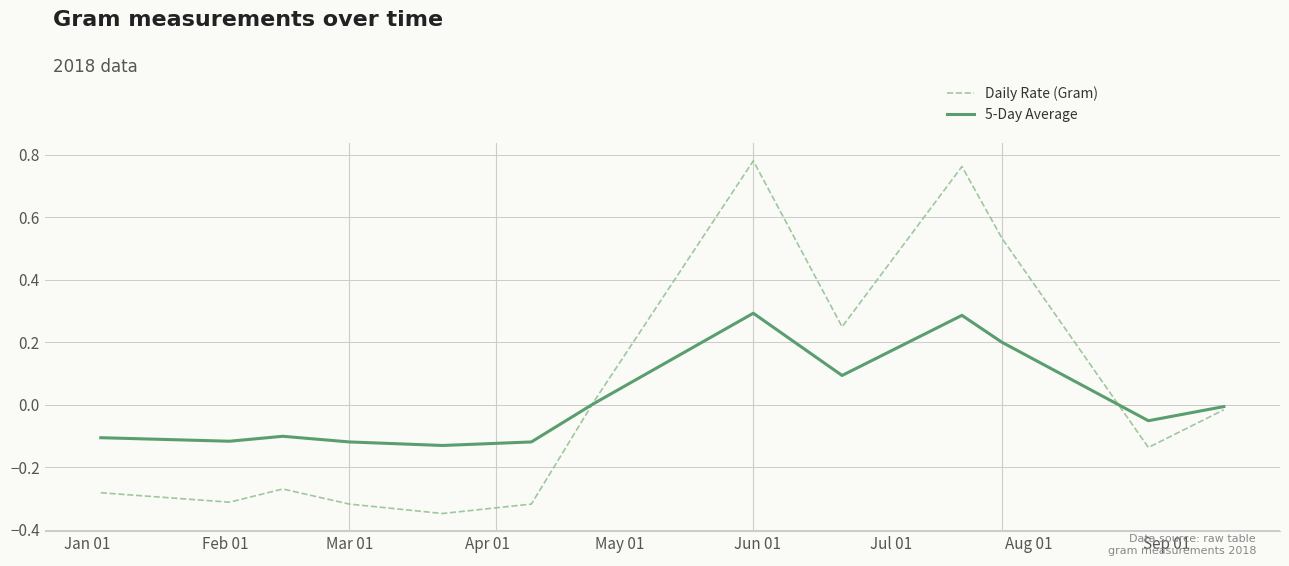

Which series has the largest range (max minus min)?

Daily Rate (Gram)